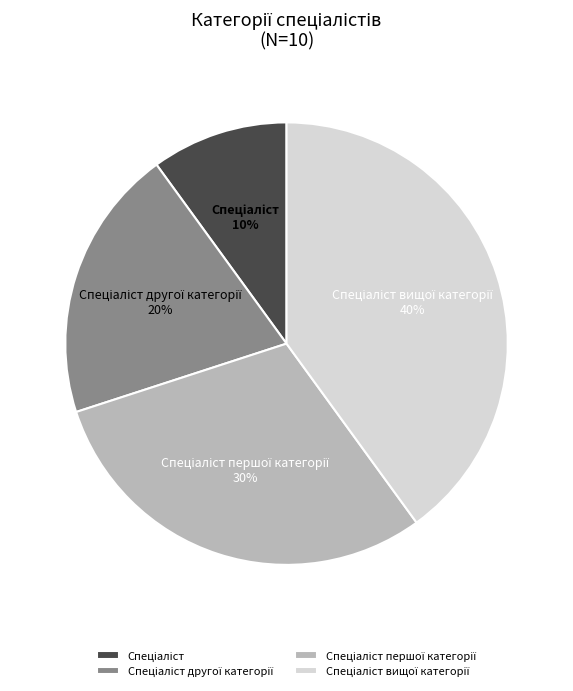

Is there any slice that represents more than half of the pie?

No